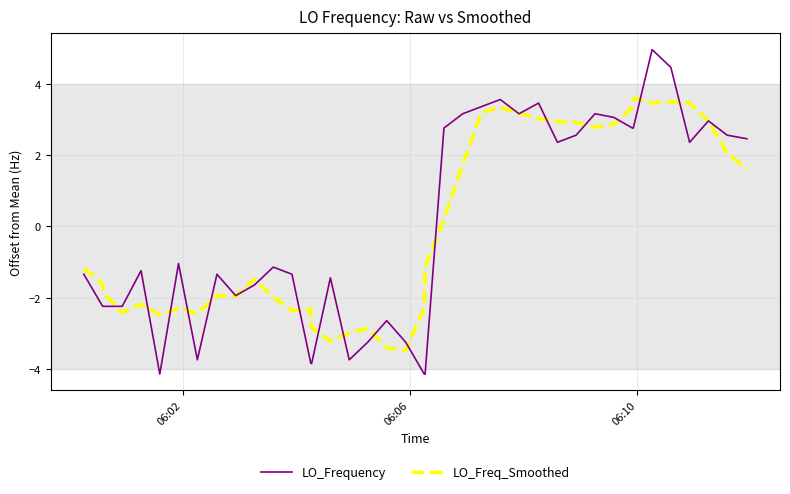

Rank the series by their maximum value, from highest to lowest.

LO_Frequency, LO_Freq_Smoothed